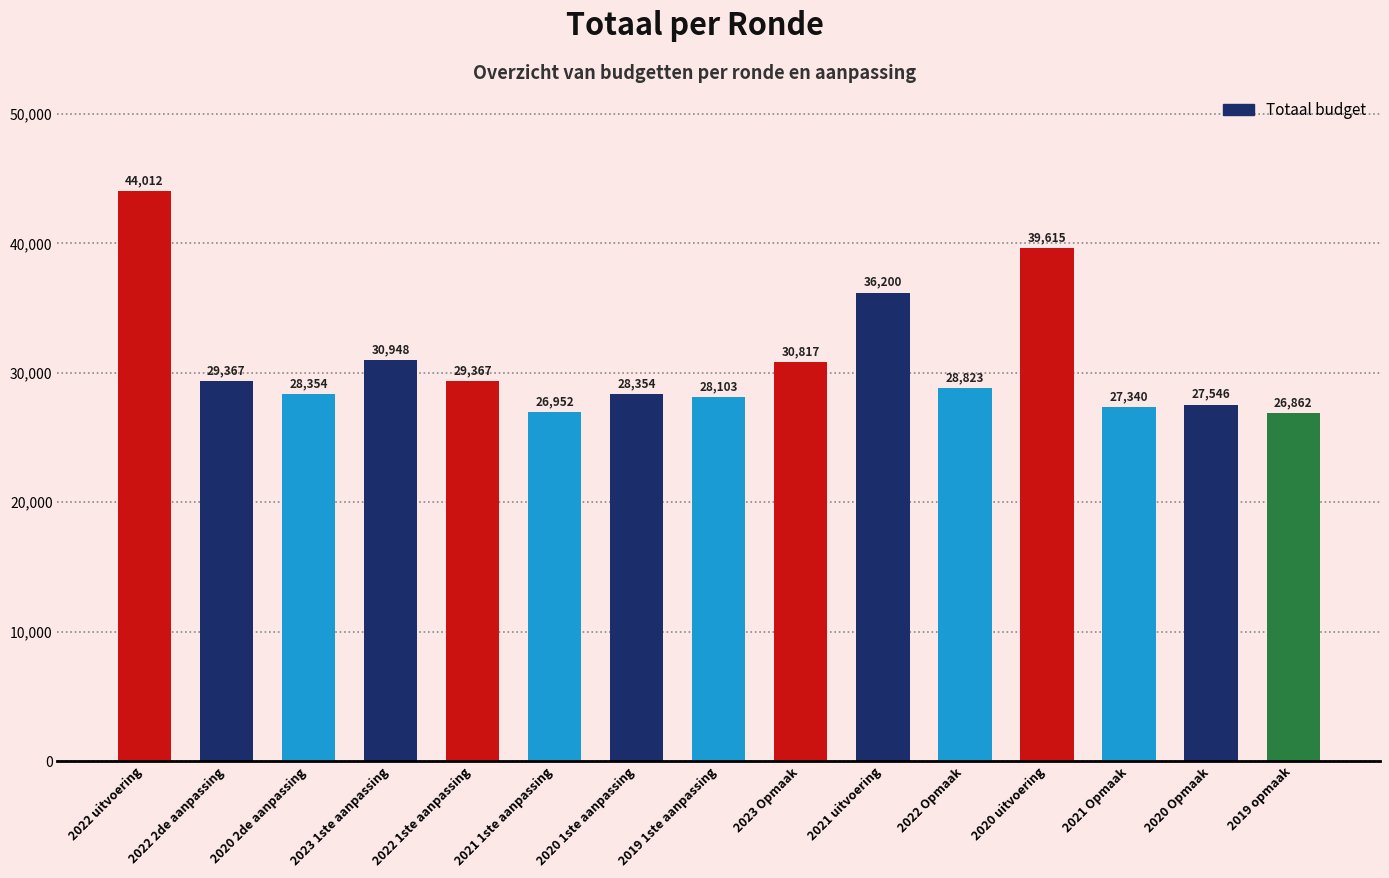

What is the change in value from 2020 uitvoering to 2020 Opmaak?

-12069